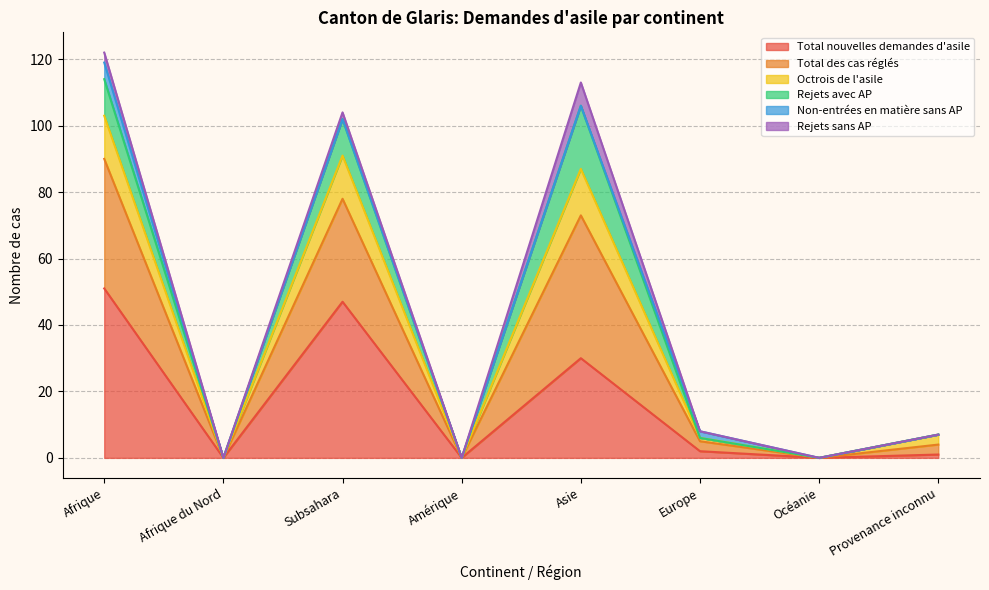

What is the highest value of the Total nouvelles demandes d'asile series?

51